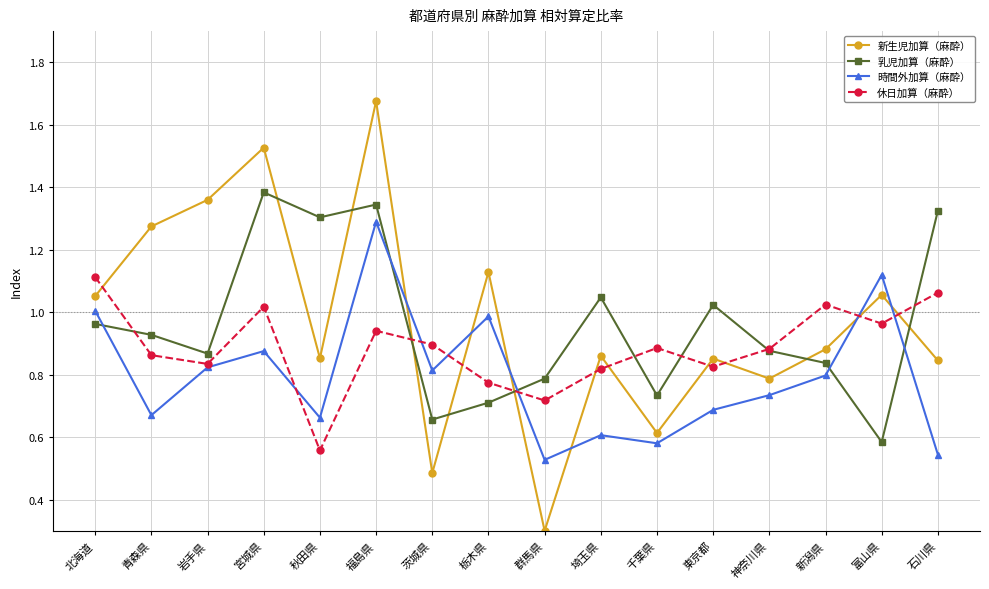

What position from the right is 茨城県?

10